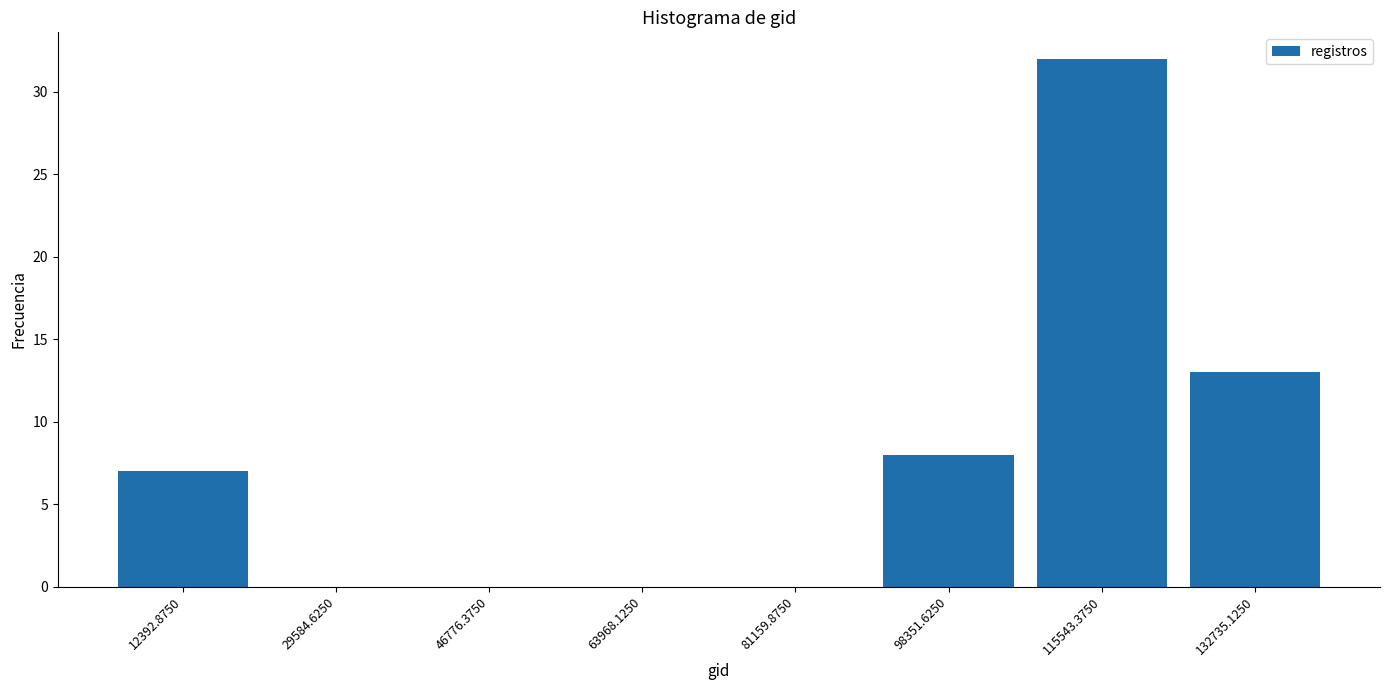

Reading left to right, transcribe this chart: for each bar, give the range it covers on the x-axis and its height. Neither the bar edges nor the heights are printed on the chart, so give them approximately, as read against the axes.

4000 to 20000: 7
20000 to 38000: 0
38000 to 56000: 0
56000 to 72000: 0
72000 to 90000: 0
90000 to 106000: 8
106000 to 124000: 32
124000 to 142000: 13